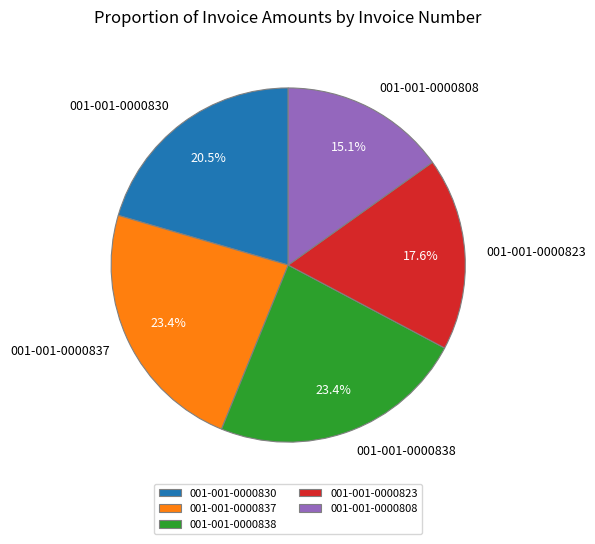

To the nearest percent, what is the difference between the largest and smallest slice percentages?

8%